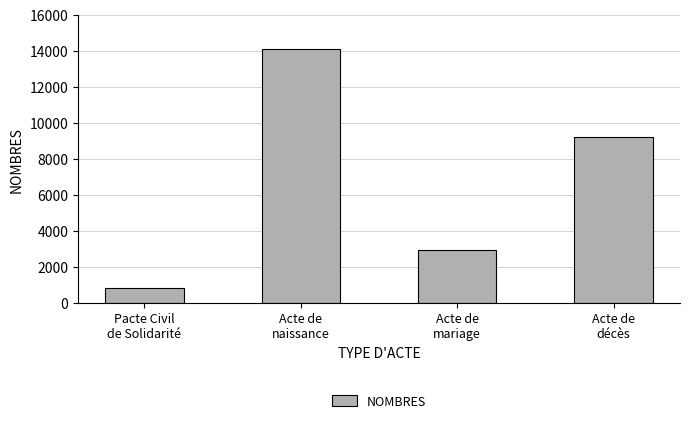

What is the maximum value shown in the chart?

14084